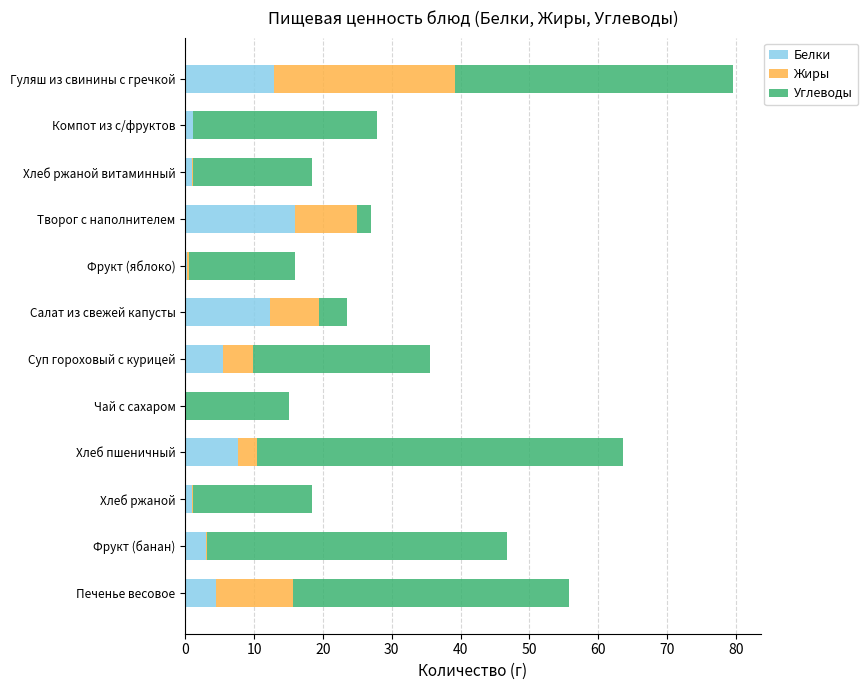

What are all the series names shown in the legend?

Белки, Жиры, Углеводы